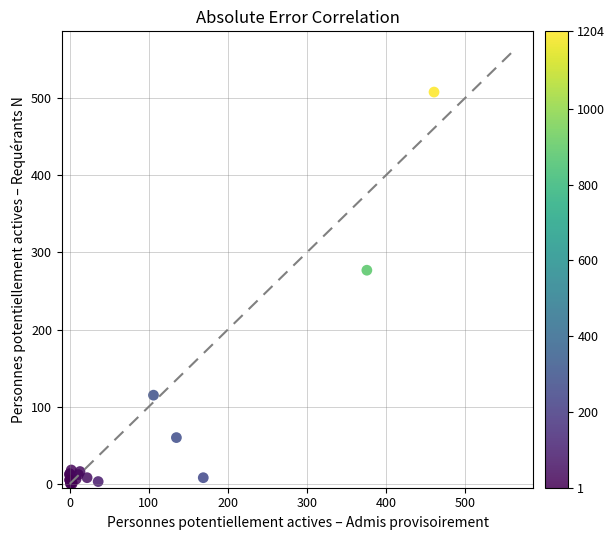

What Y value in the scatter plot is closest to 254?

277